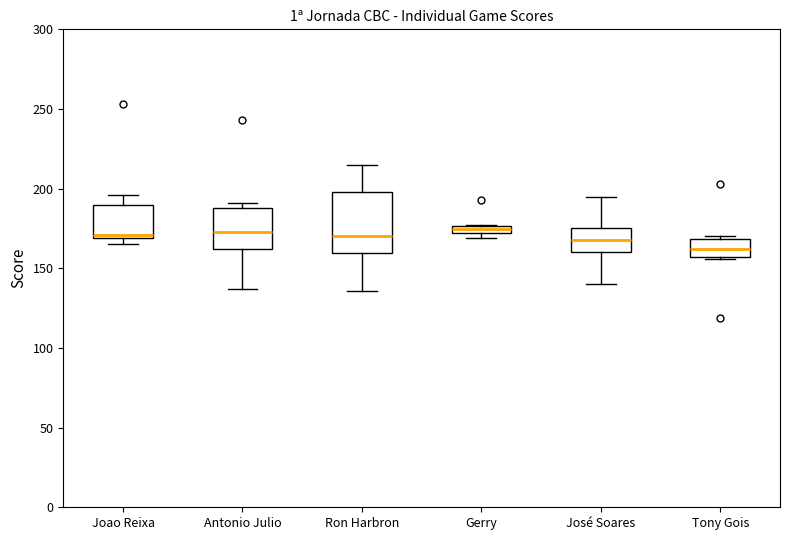

Which box is the tallest, from its lower edge to its upper edge?

Ron Harbron